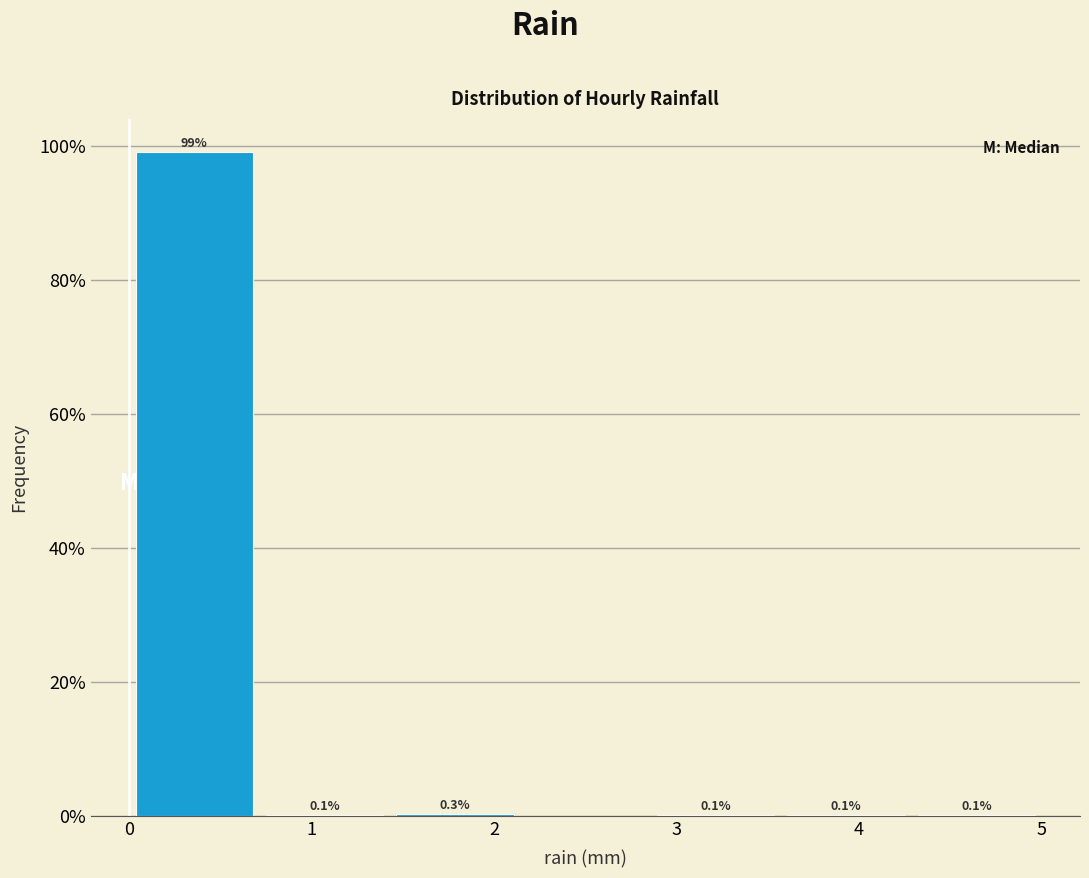

Over which range of the x-axis is the bar tallest?

0.0 to 0.7